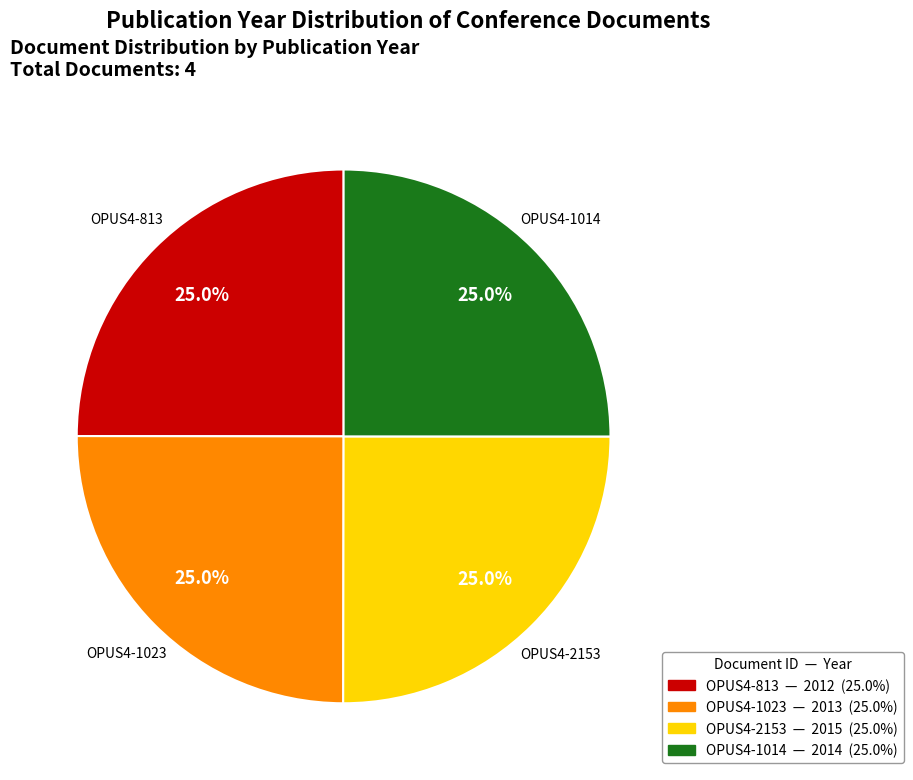

What percentage is NOT represented by OPUS4-1014?

75.0%